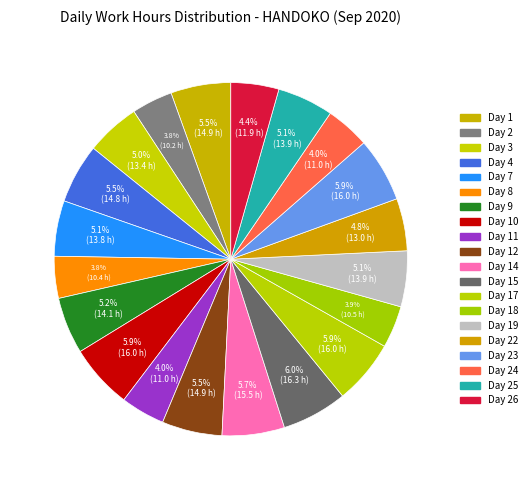

Between Day 19 and Day 22, which is larger?

Day 19